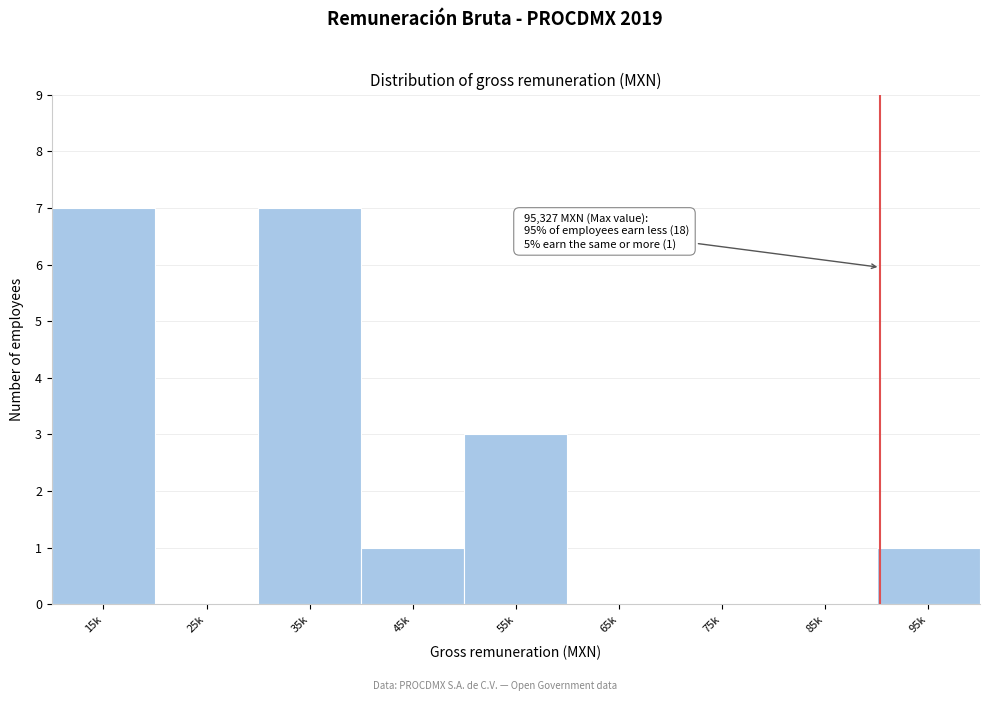

Reading left to right, what are all the values shown in this chart?

15k=7	25k=0	35k=7	45k=1	55k=3	65k=0	75k=0	85k=0	95k=1